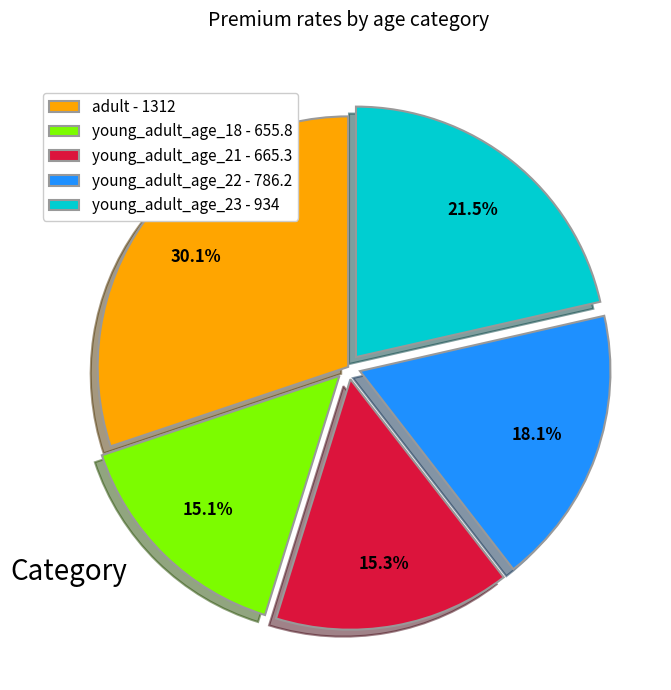

How much of the chart is everything except young_adult_age_23?

78.5%